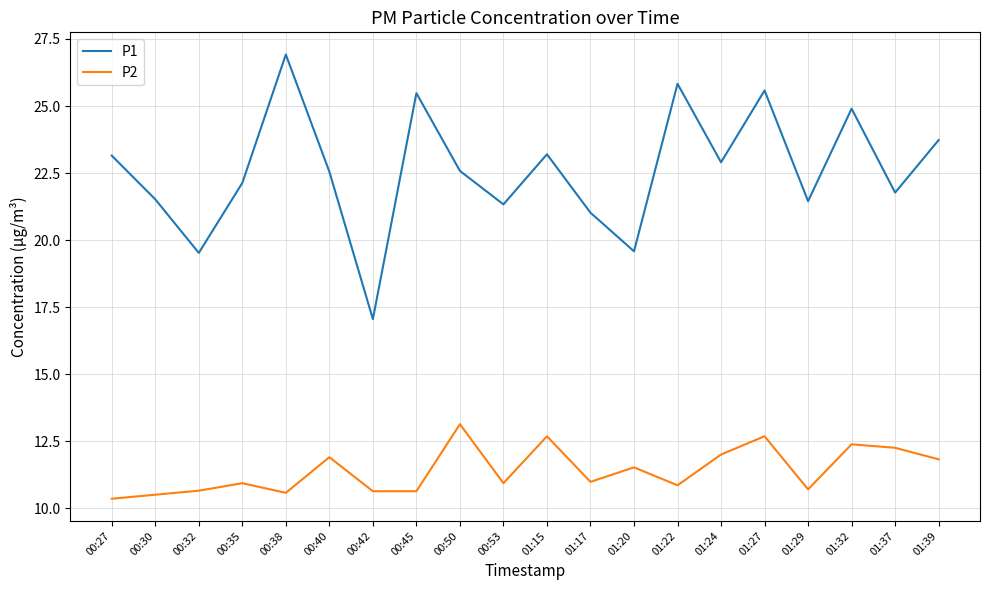

What is the spread (max minus min) of values at 01:15?

10.5